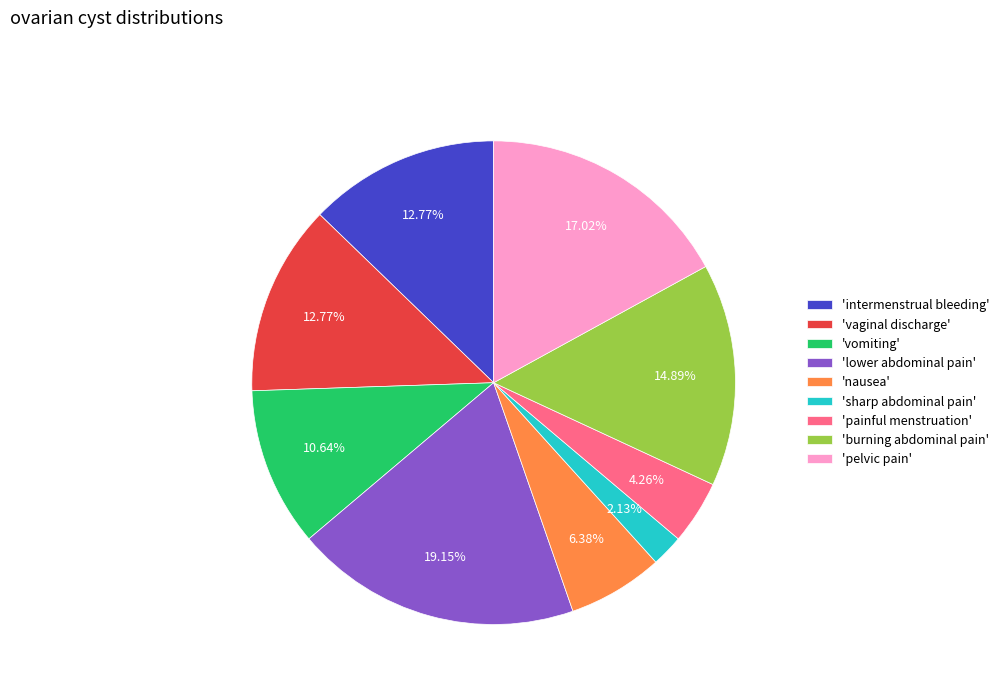

Approximately how many times larger is the value at 'vomiting' compared to 'intermenstrual bleeding'?

0.8